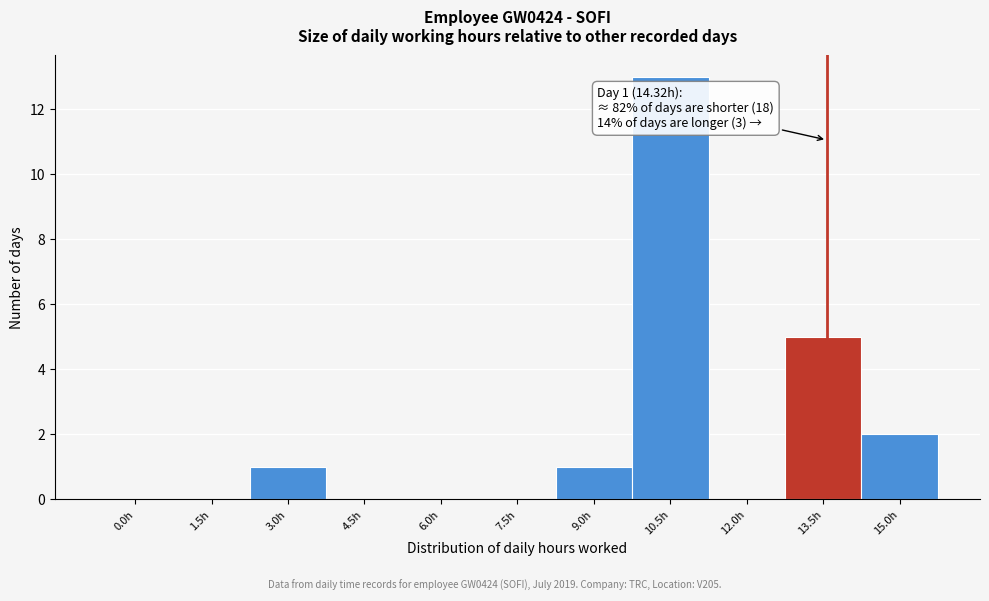

Reading left to right, what are all the values shown in this chart?

0.0h=0	1.5h=0	3.0h=1	4.5h=0	6.0h=0	7.5h=0	9.0h=1	10.5h=13	12.0h=0	13.5h=5	15.0h=2